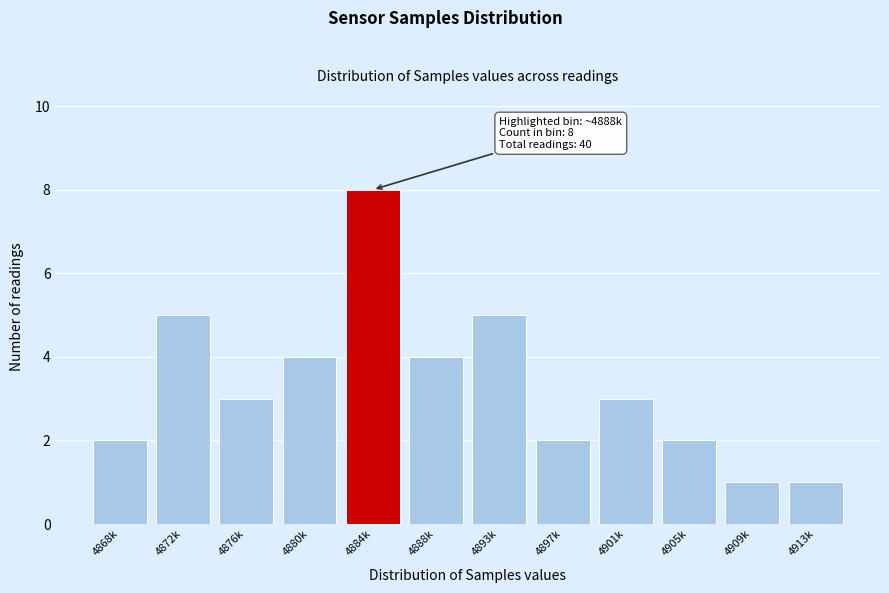

Reading left to right, extract all data points from this chart.

2	5	3	4	8	4	5	2	3	2	1	1